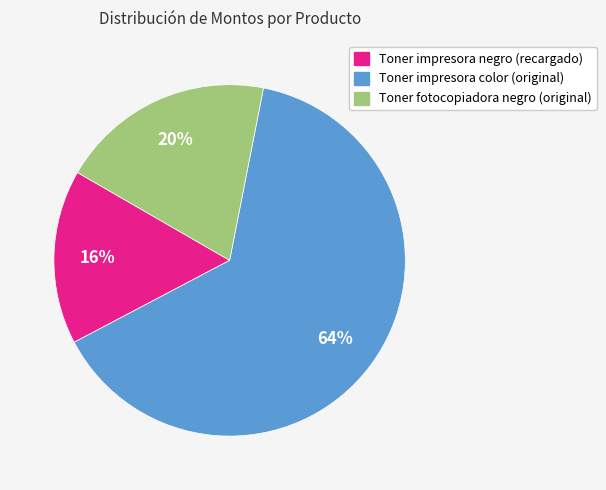

Which slice is the largest?

Toner impresora color (original)